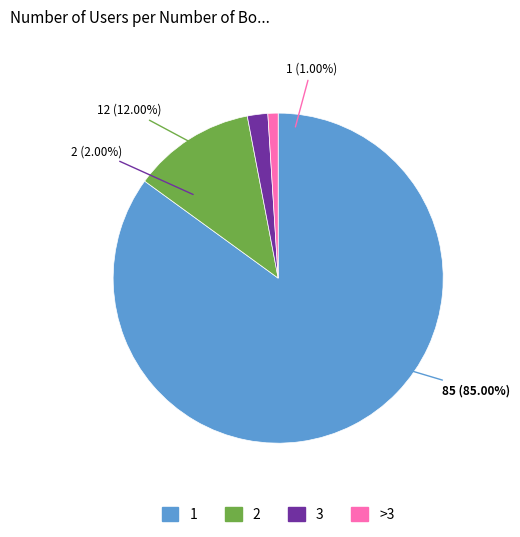

Which slice is the smallest?

>3